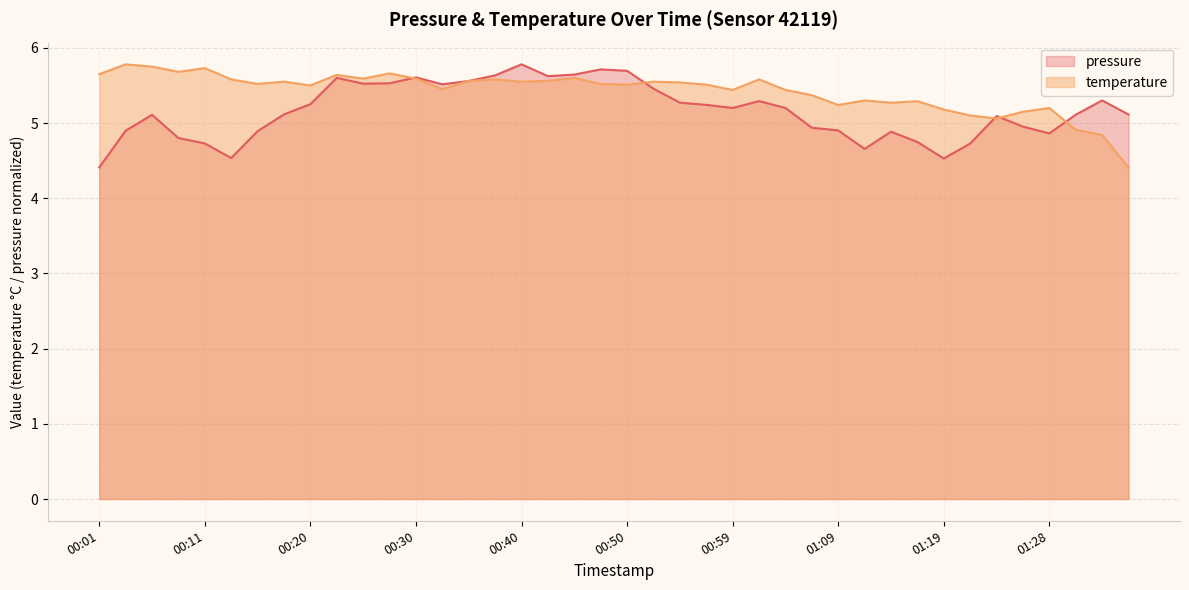

Rank the series at 00:40 from highest to lowest value.

pressure, temperature